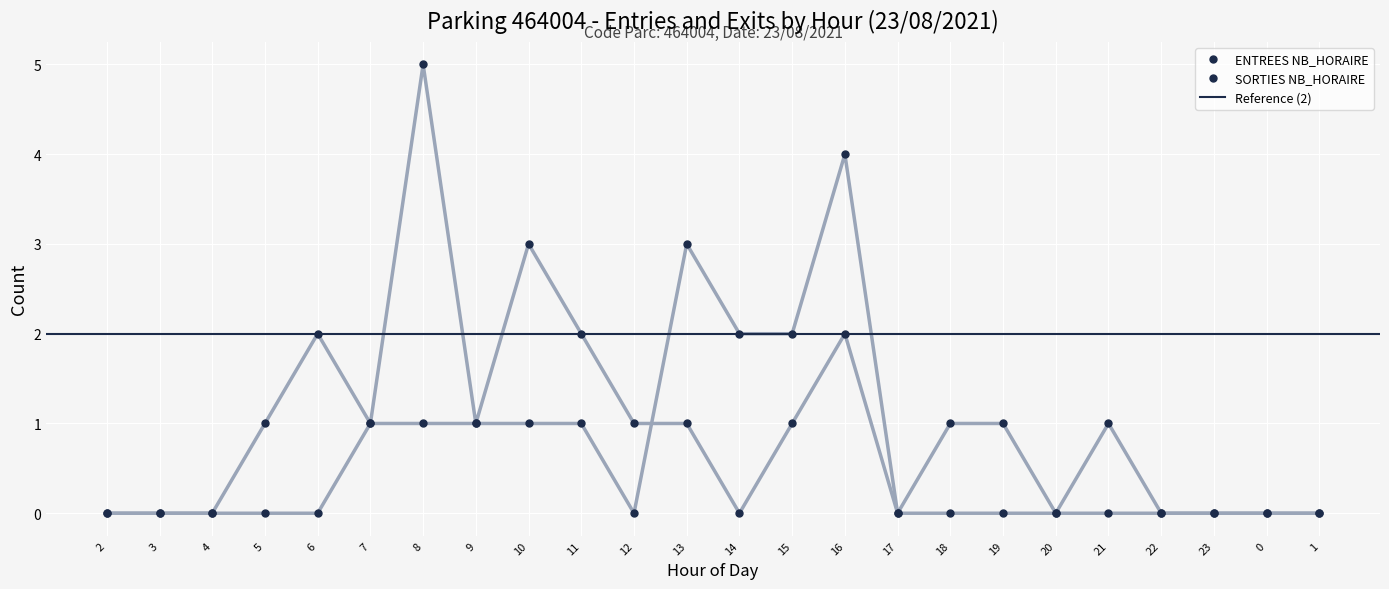

What position from the left is 7?

6